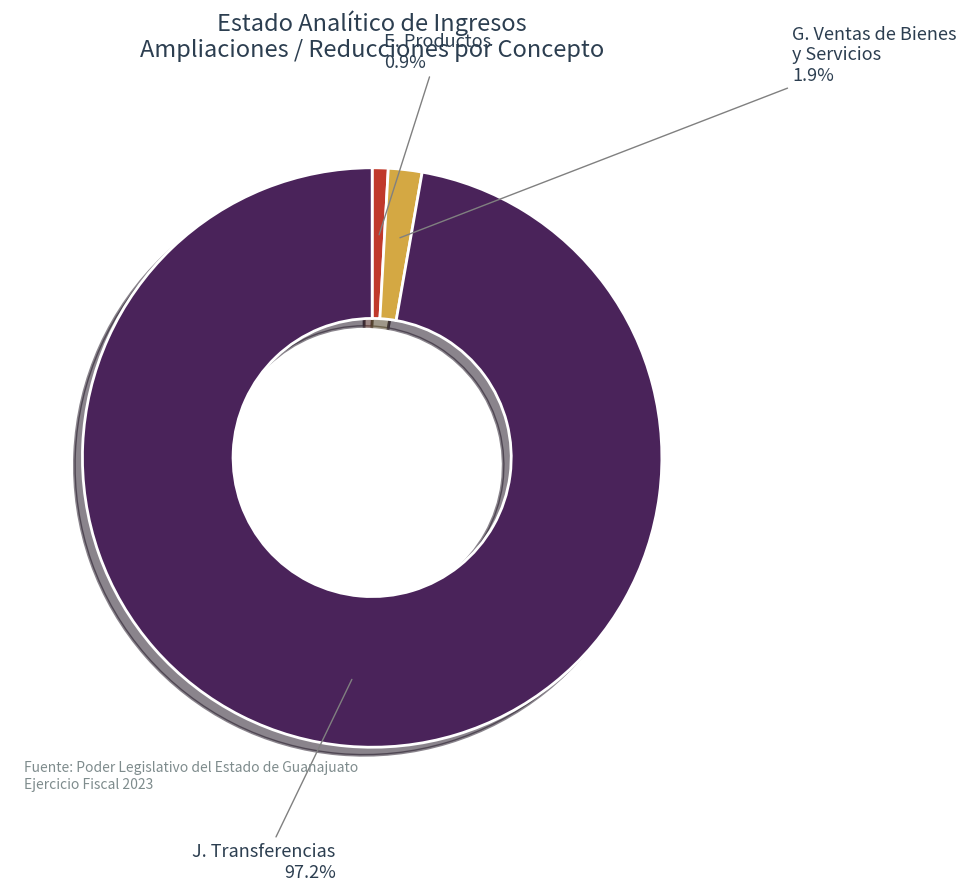

To the nearest percent, what is the average slice percentage?

33%